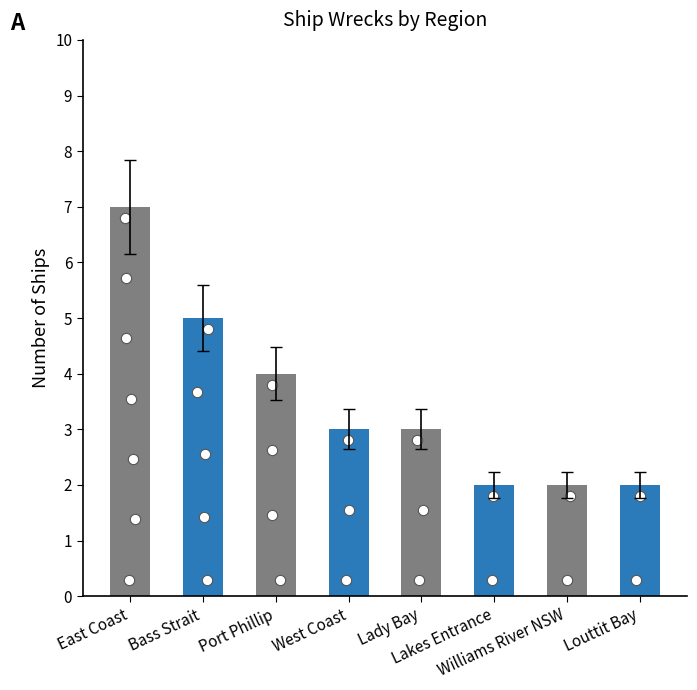

Which has a higher value, Lady Bay or Lakes Entrance?

Lady Bay